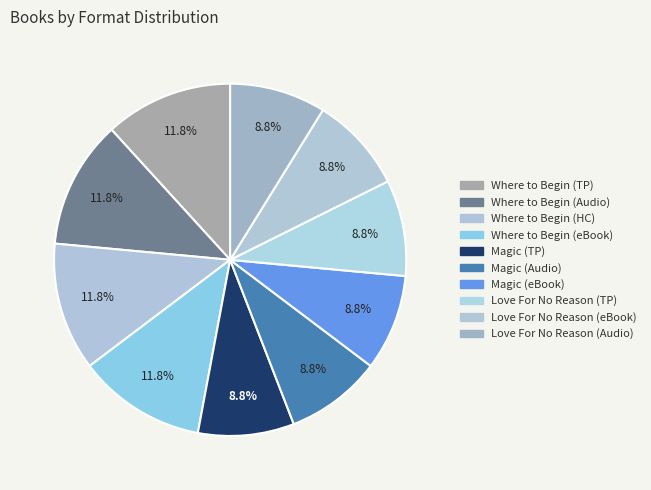

Count the number of slices in the pie.

10